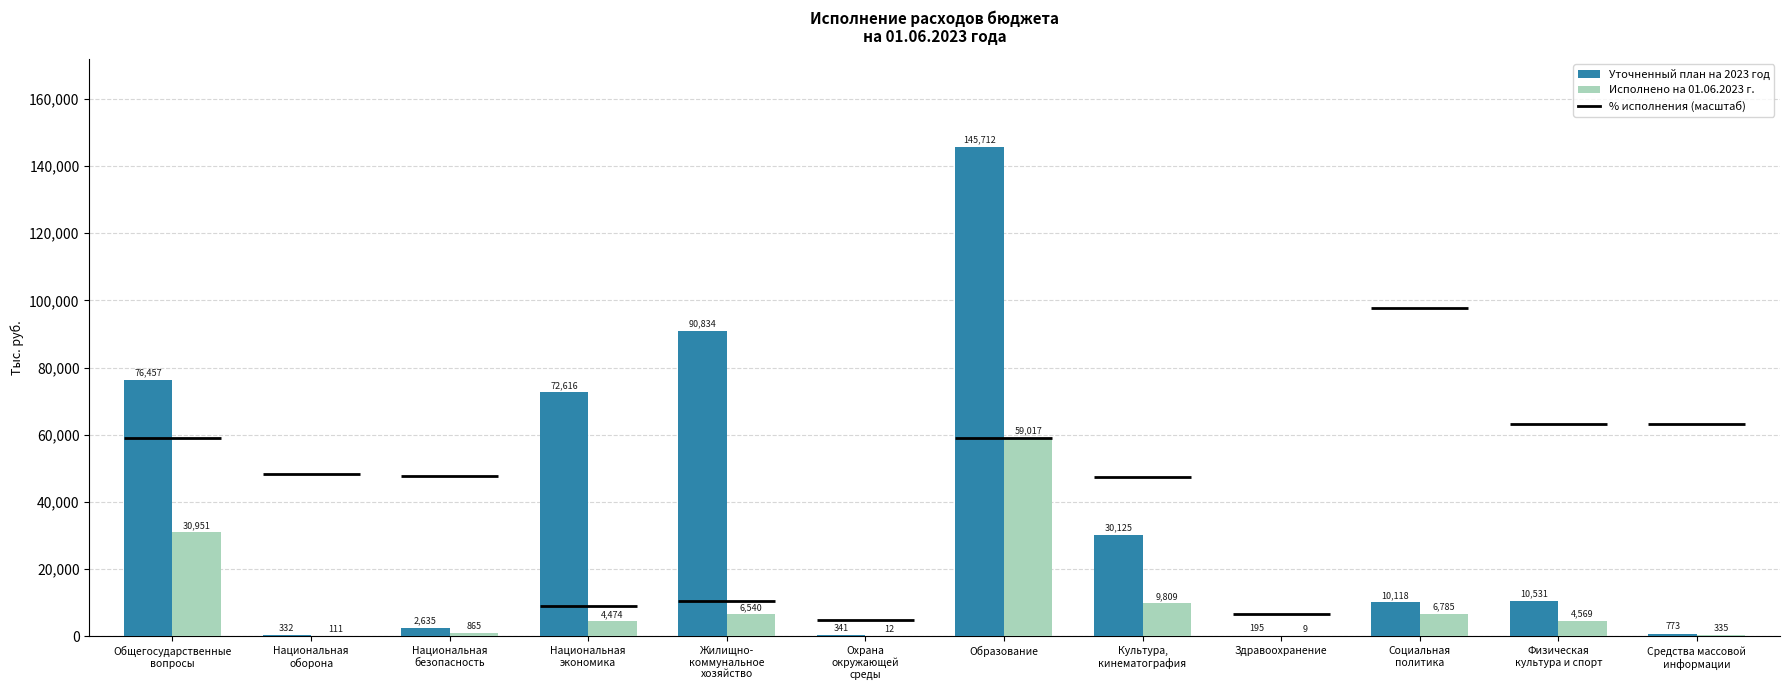

What position from the right is Физическая
культура и спорт?

2